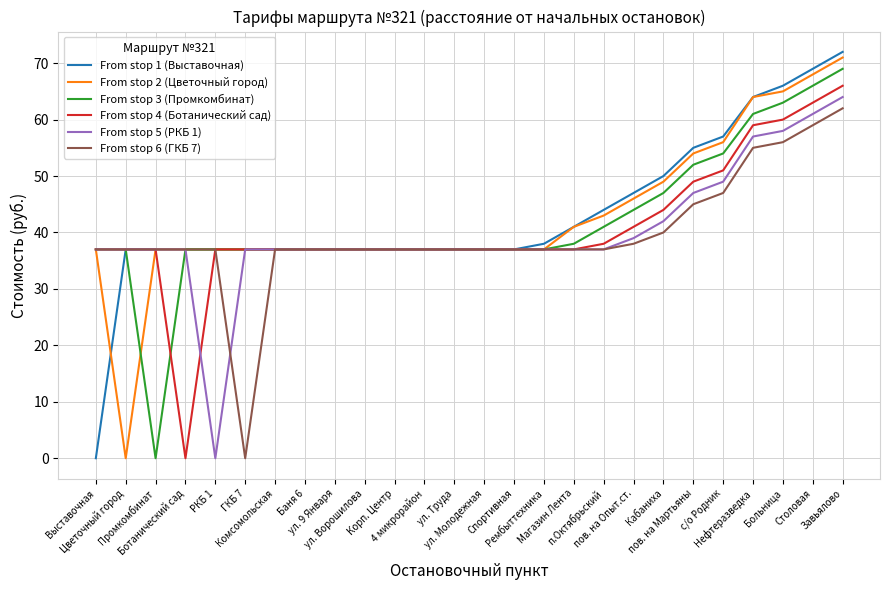

What is the maximum value shown in the chart?

72